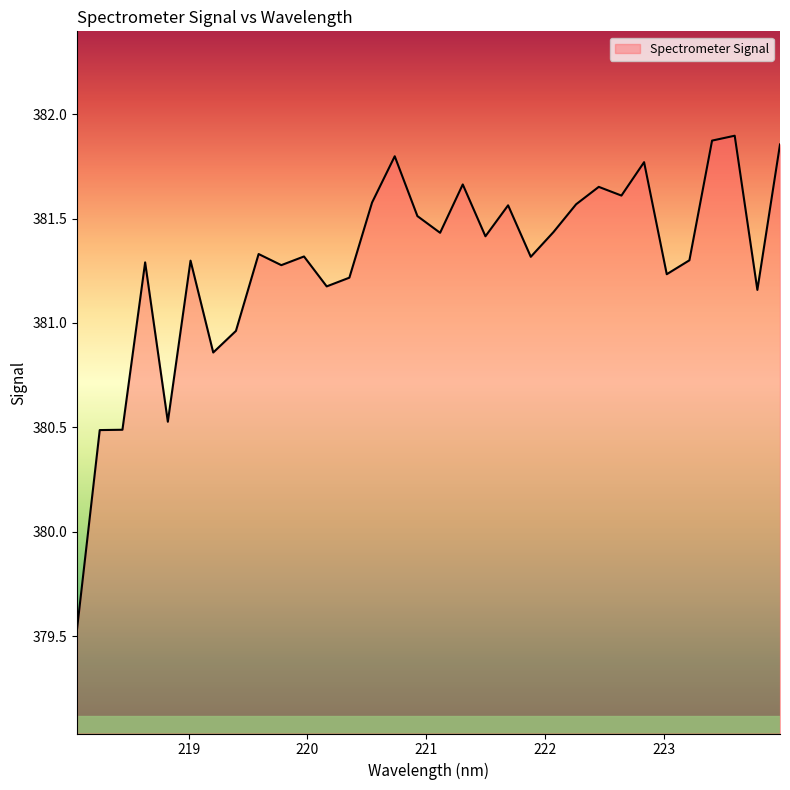

What is the minimum value shown in the chart?

379.5